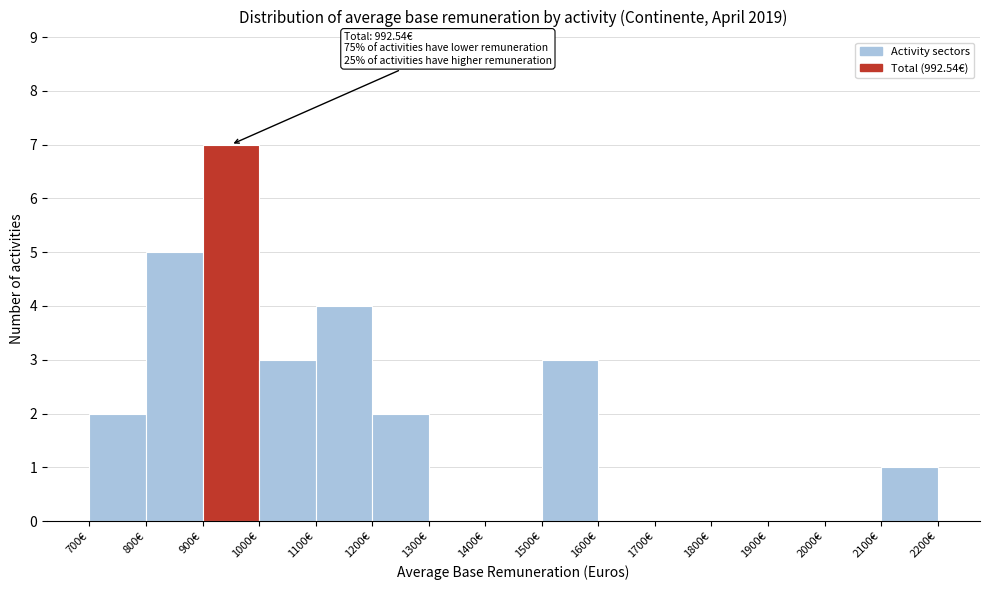

Over which range of the x-axis is the bar tallest?

900 to 1000